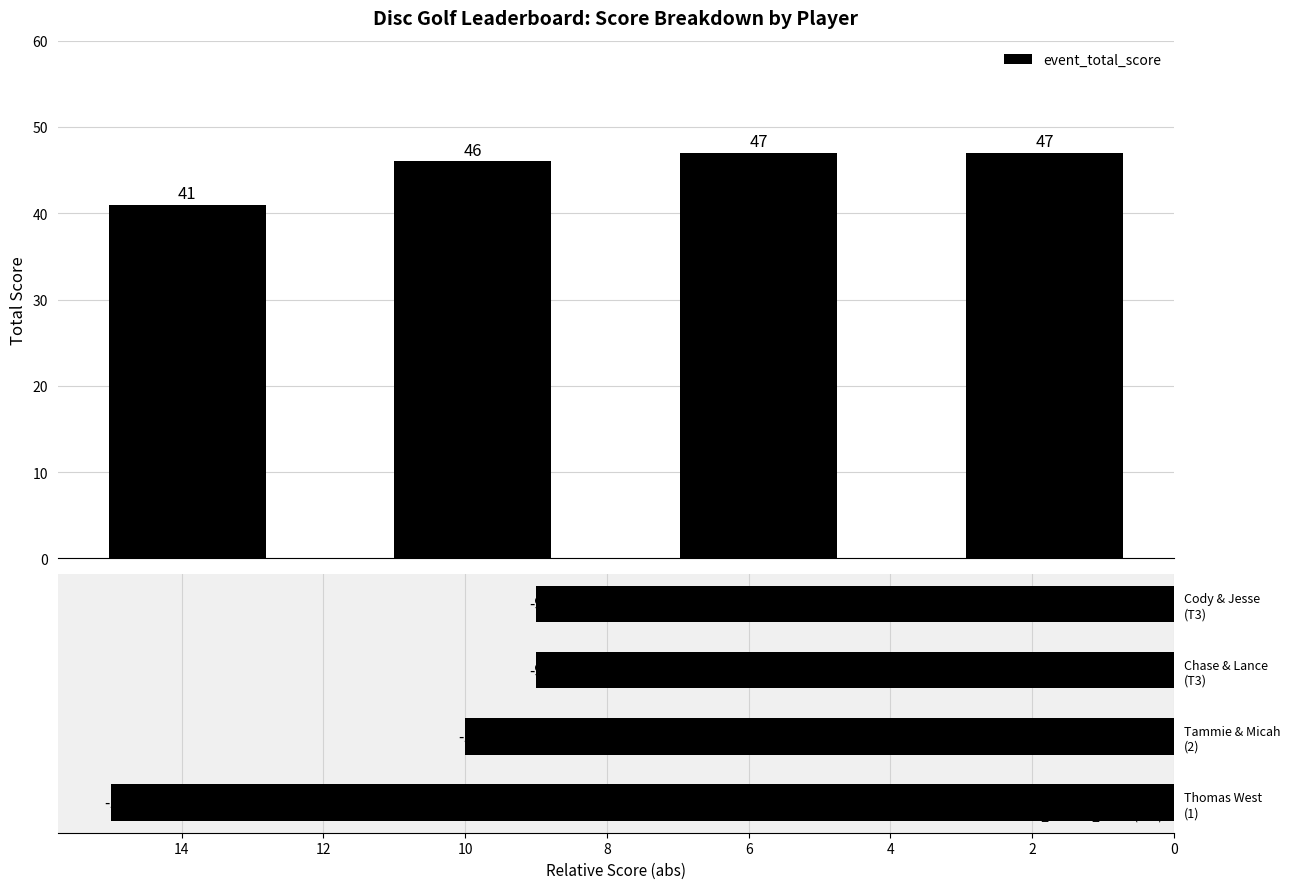

Reading left to right, extract all data points from this chart.

event_total_score: 41	46	47	47
event_relative_score (abs): 15	10	9	9